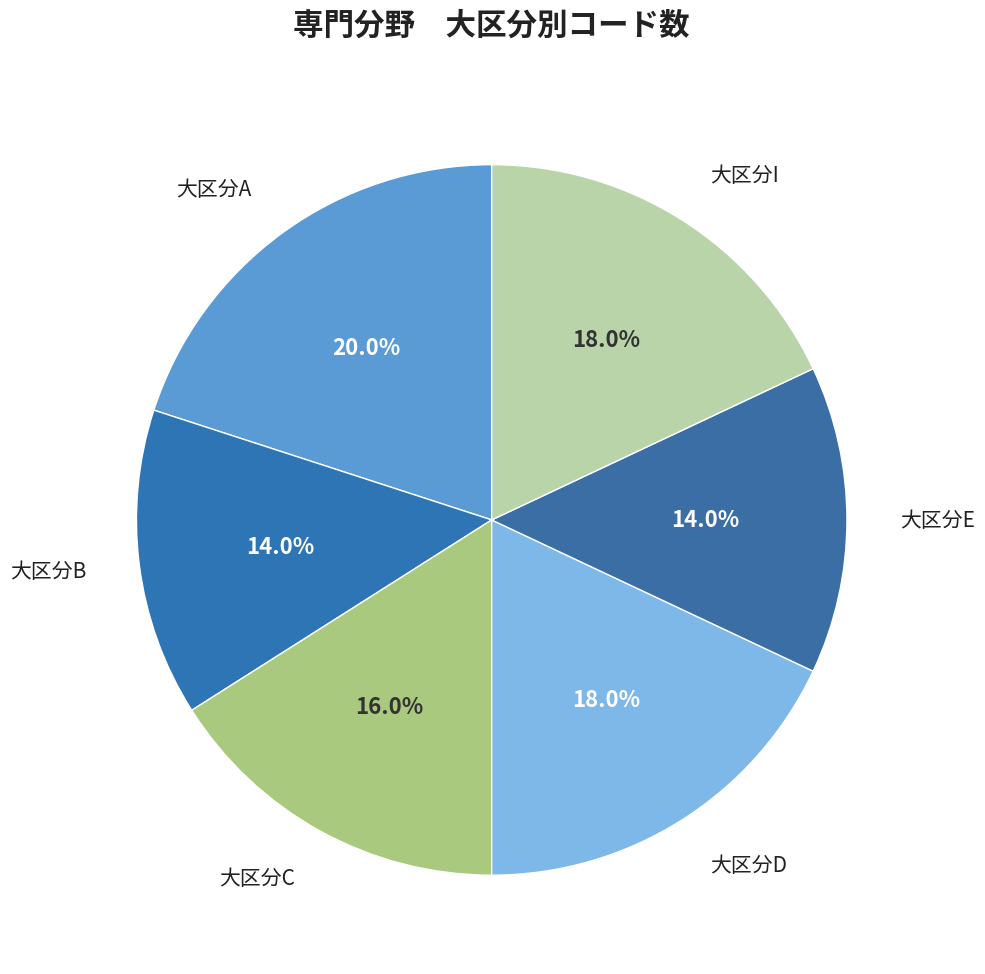

To the nearest percent, what is the difference between the largest and smallest slice percentages?

6%